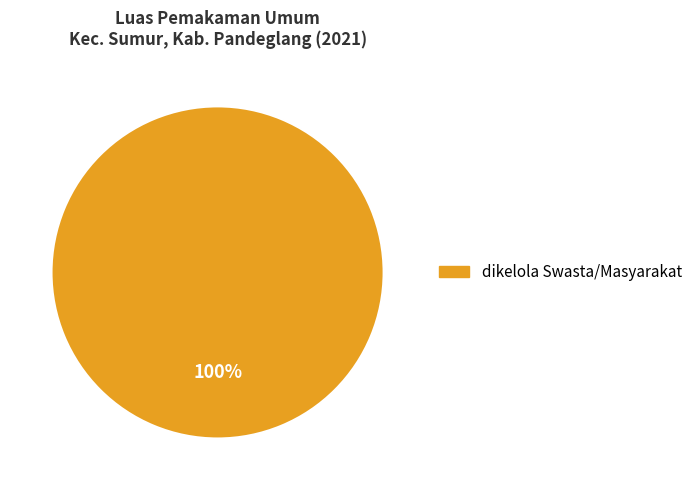

True or false: dikelola Swasta/Masyarakat accounts for 100% of the total.

True